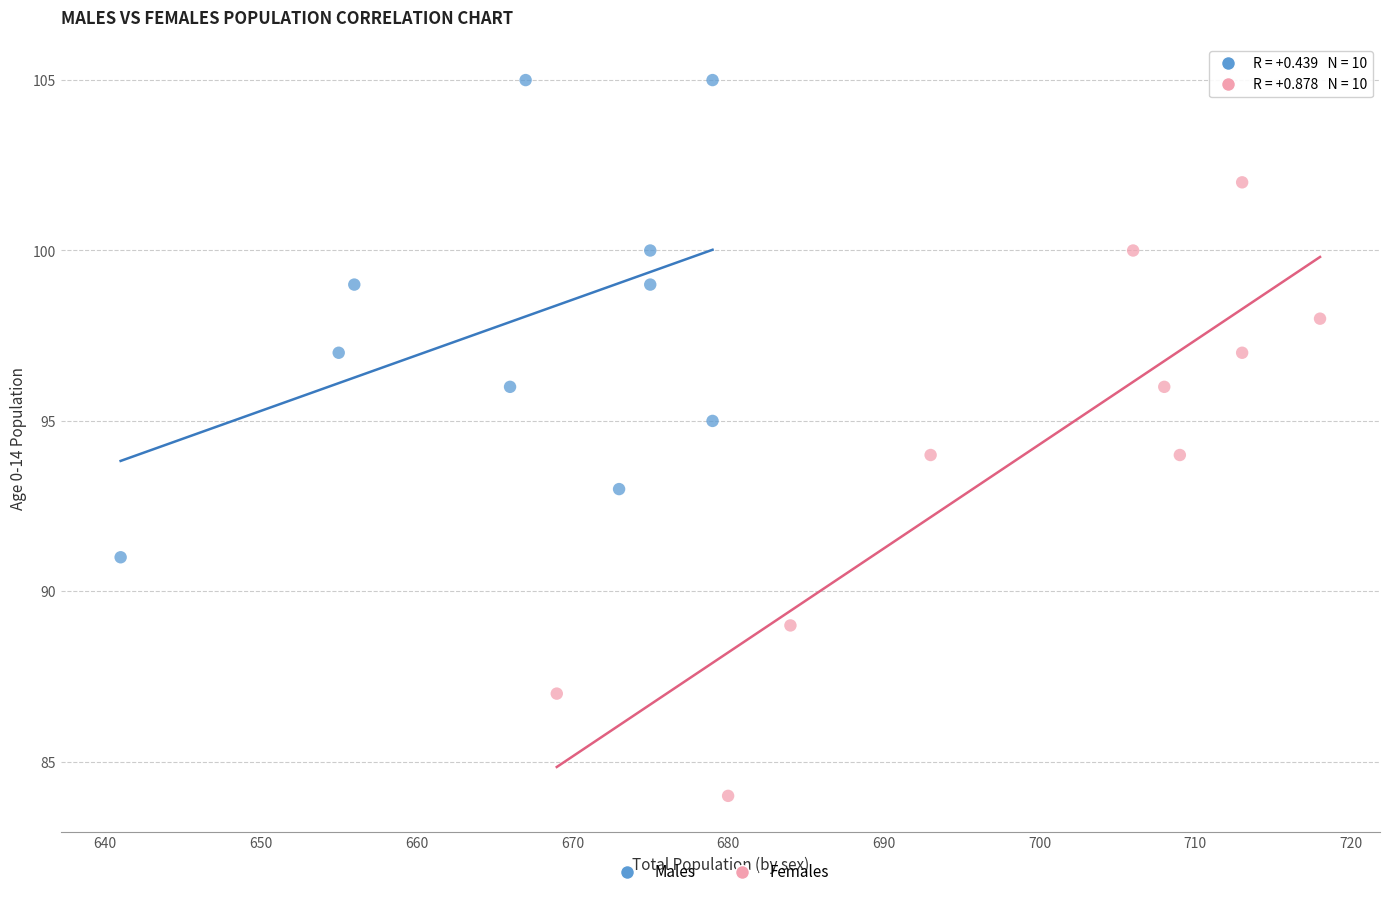

Which series has the largest Y range (max minus min)?

Females